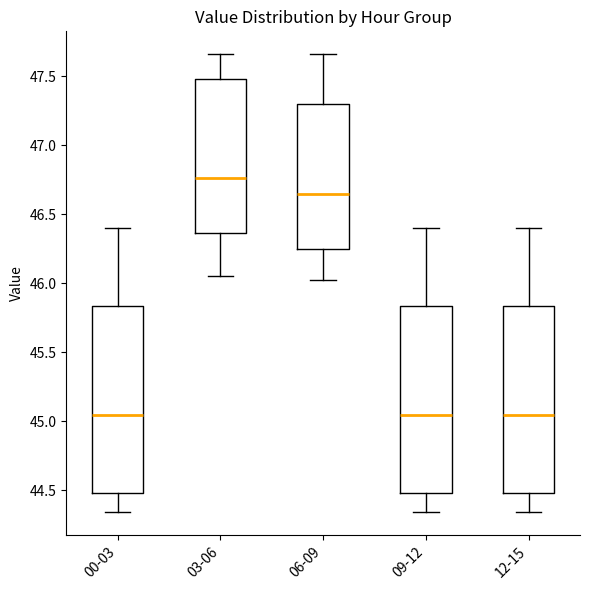

Reading left to right, transcribe this box plot: for each box, give where its median line is, the range the box spans, and where its two whiskers end, as read against the y-axis. The values are not printed on the chart, so give them approximately, as read against the axis.

00-03: median 45.05, box 44.50 to 45.85, whiskers 44.35 to 46.40
03-06: median 46.75, box 46.35 to 47.50, whiskers 46.05 to 47.65
06-09: median 46.65, box 46.25 to 47.30, whiskers 46.00 to 47.65
09-12: median 45.05, box 44.50 to 45.85, whiskers 44.35 to 46.40
12-15: median 45.05, box 44.50 to 45.85, whiskers 44.35 to 46.40